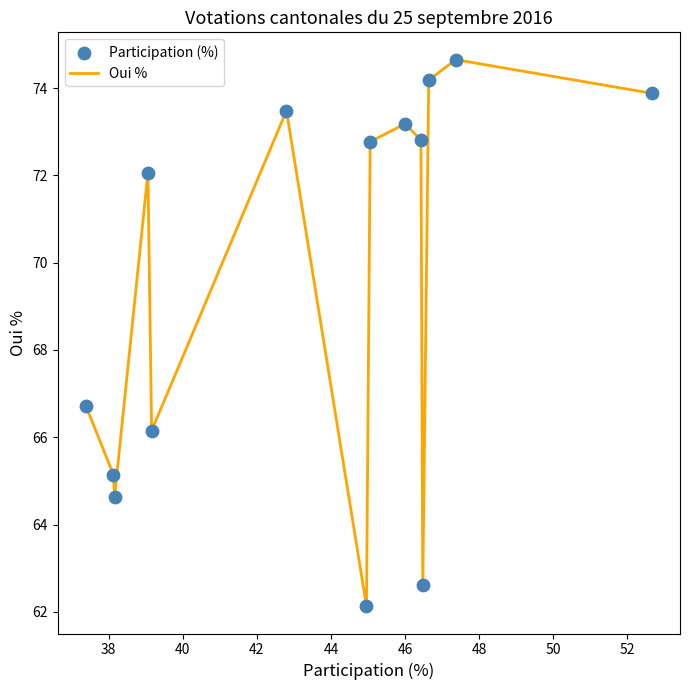

What is the difference between the maximum and minimum values?

12.5